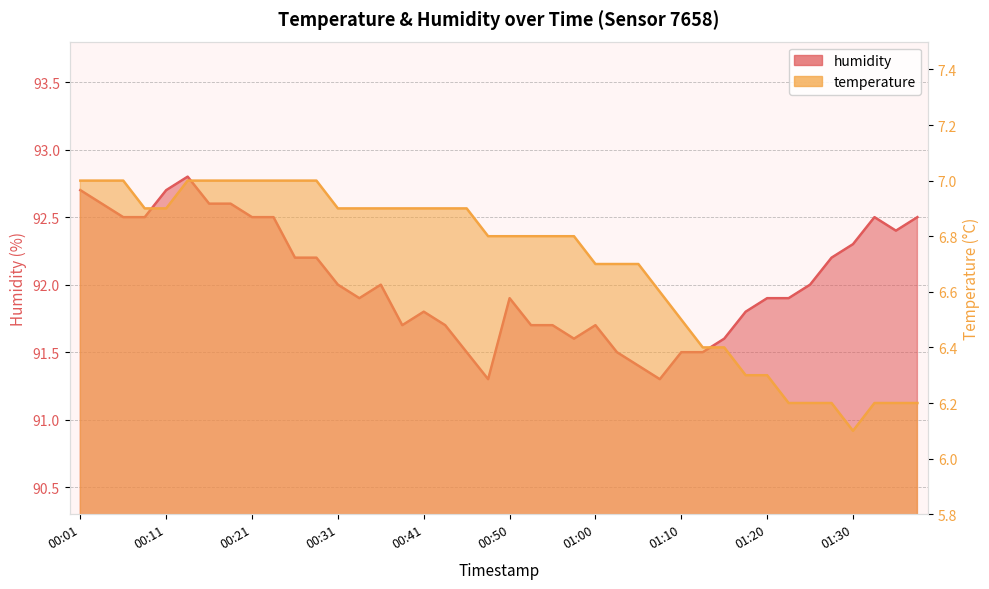

What is the label of the 17th point from the right?

00:58